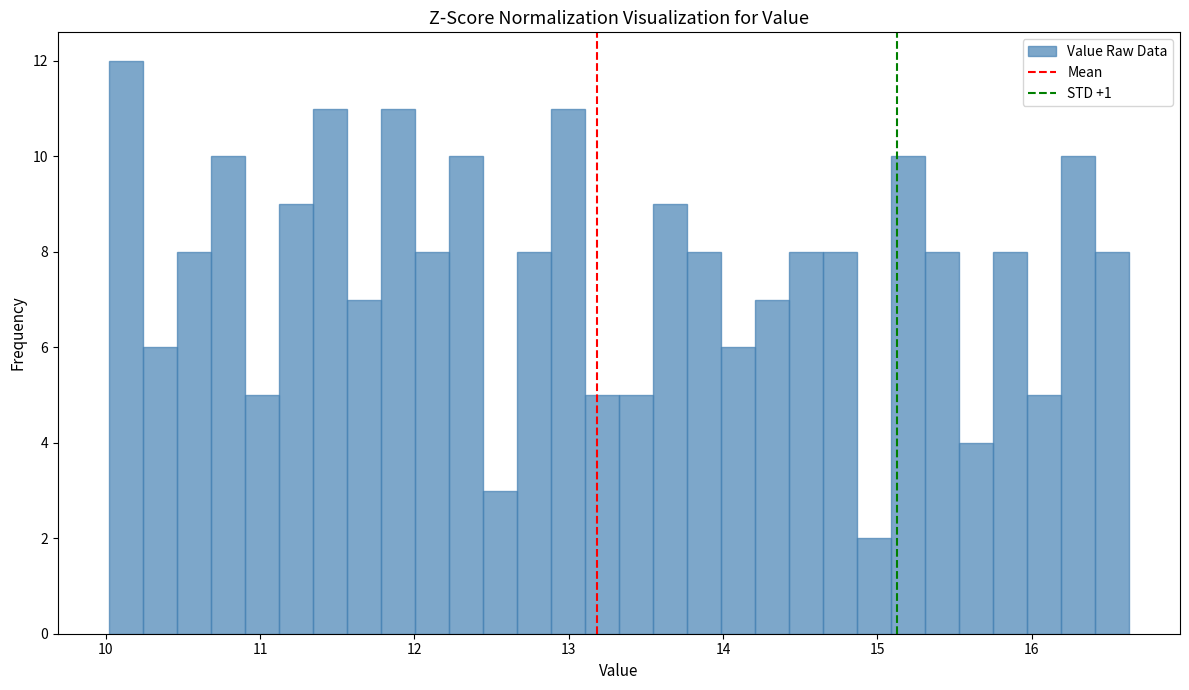

Around what value on the x-axis is the tallest bar? Give the approximate position of its centre, as read against the axis.

10.1